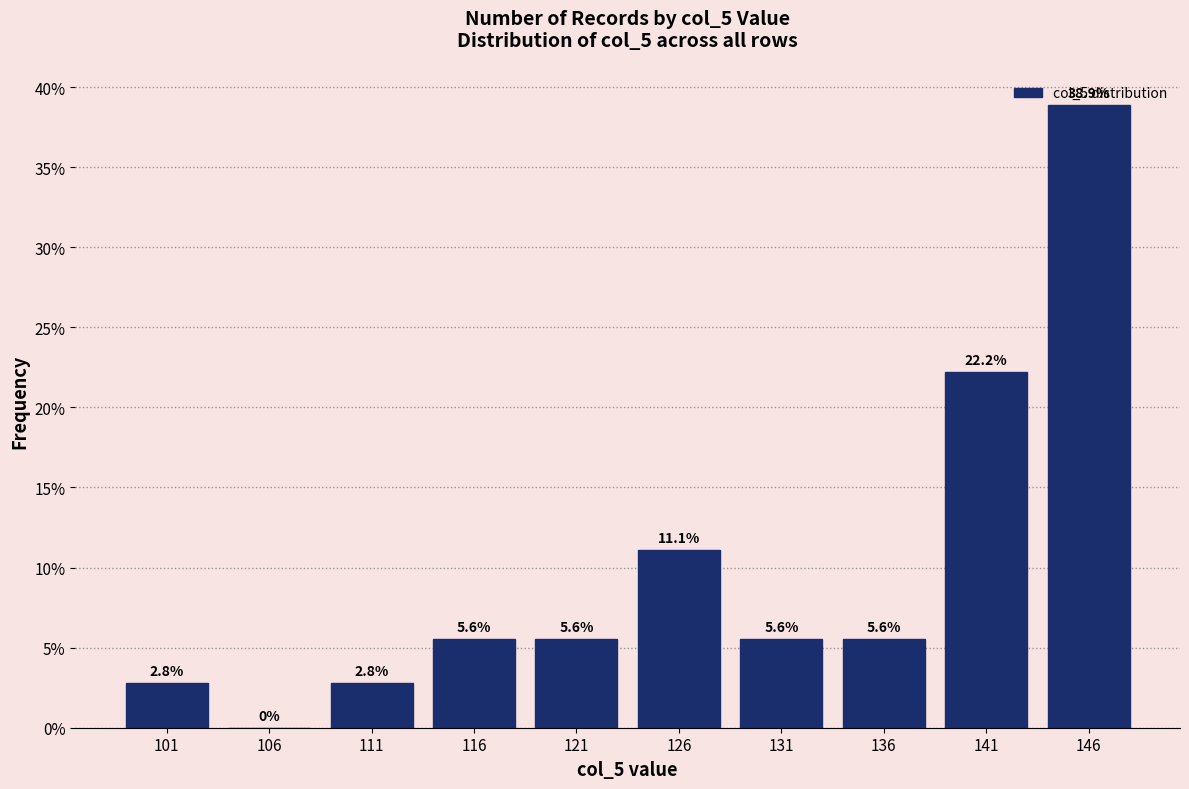

Reading left to right, transcribe this chart: for each bar, give the range it covers on the x-axis and its height.

99 to 104: 2.8
104 to 109: 0.0
109 to 114: 2.8
114 to 119: 5.6
119 to 124: 5.6
124 to 129: 11.1
129 to 134: 5.6
134 to 139: 5.6
139 to 144: 22.2
144 to 149: 38.9